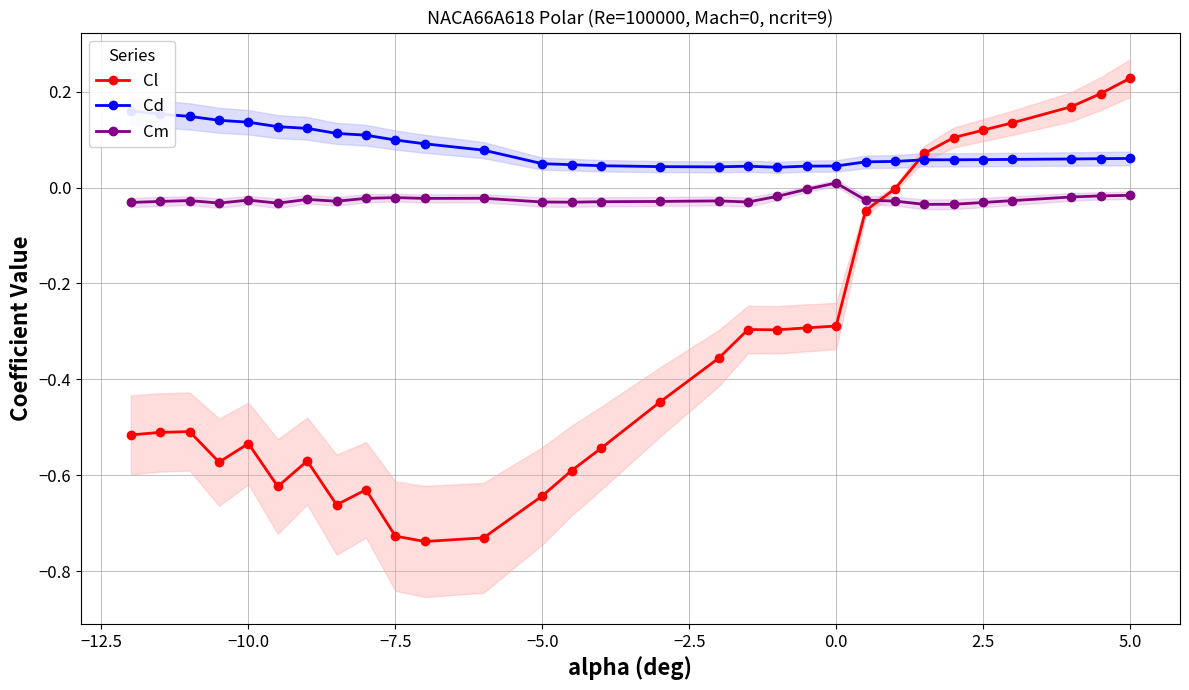

What is the difference between the maximum and minimum values in the Cd series?

0.1